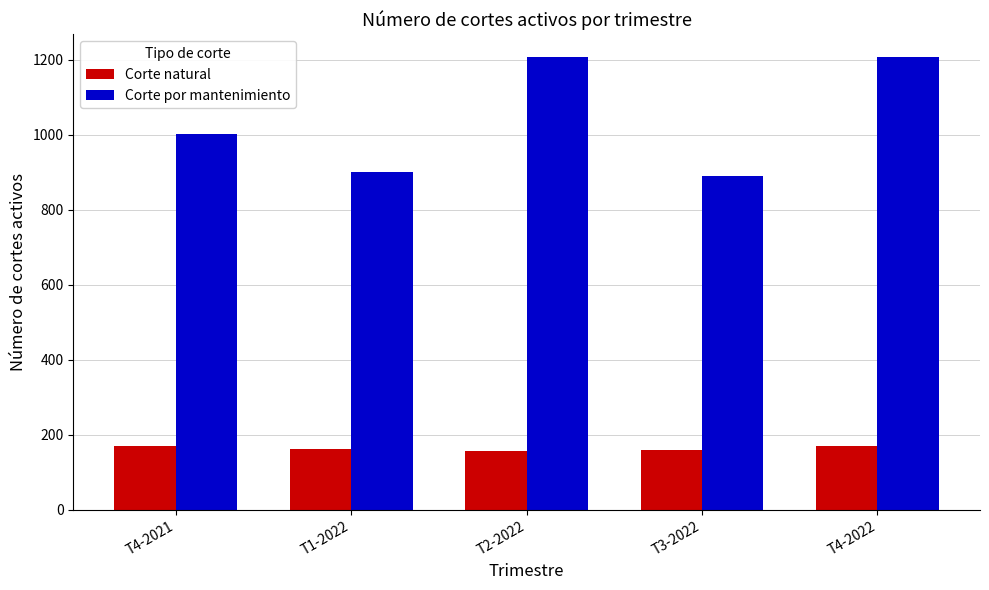

What is the difference between the Corte natural values at T4-2021 and T2-2022?

14